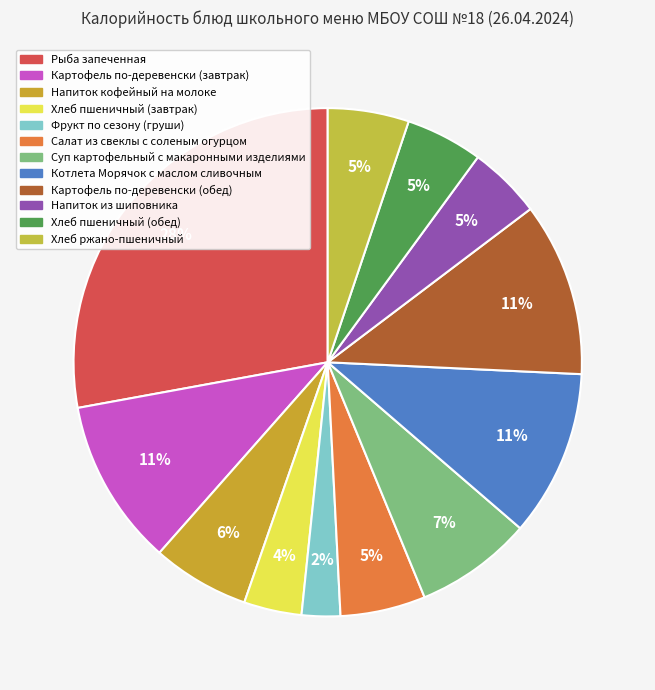

Which category has the smallest portion of the pie?

Фрукт по сезону (груши)